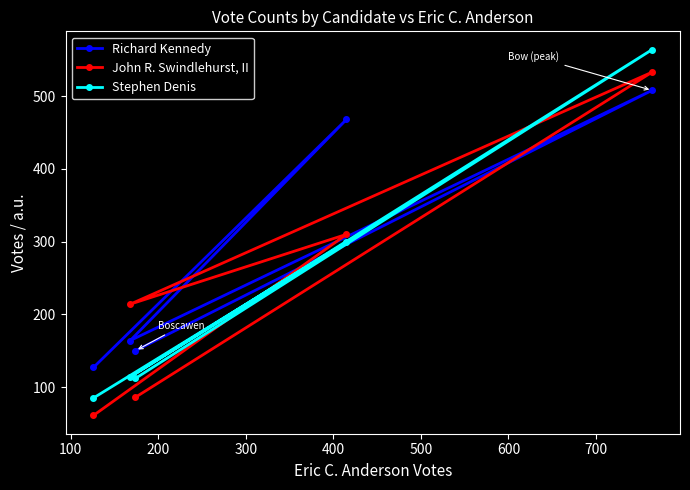

What is the difference between the maximum and minimum values in the Richard Kennedy series?

381